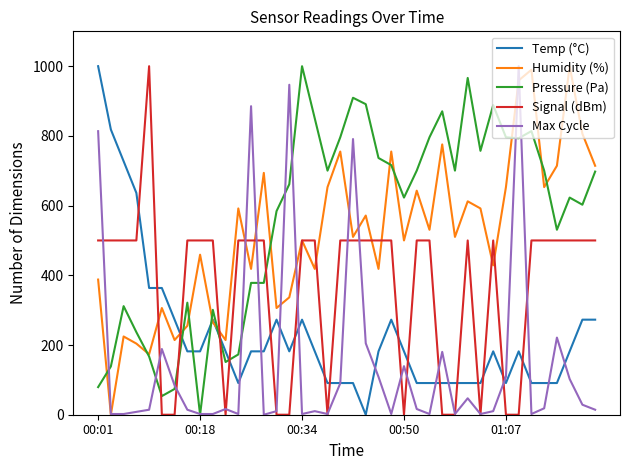

What is the maximum value for Temp (°C)?

1000.0